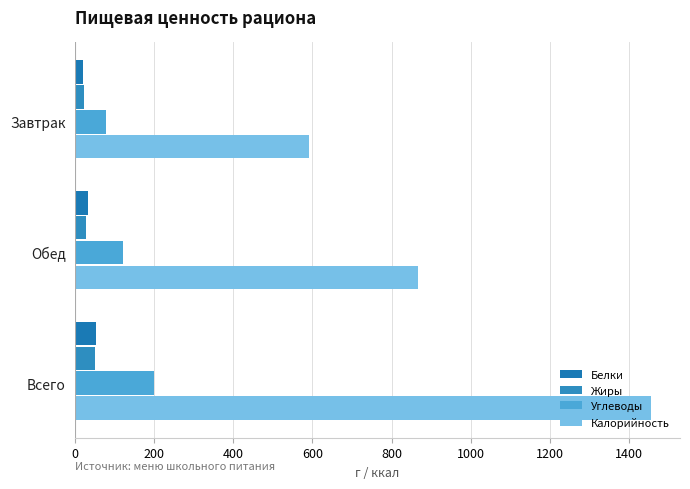

Which series has the widest spread of values?

Калорийность